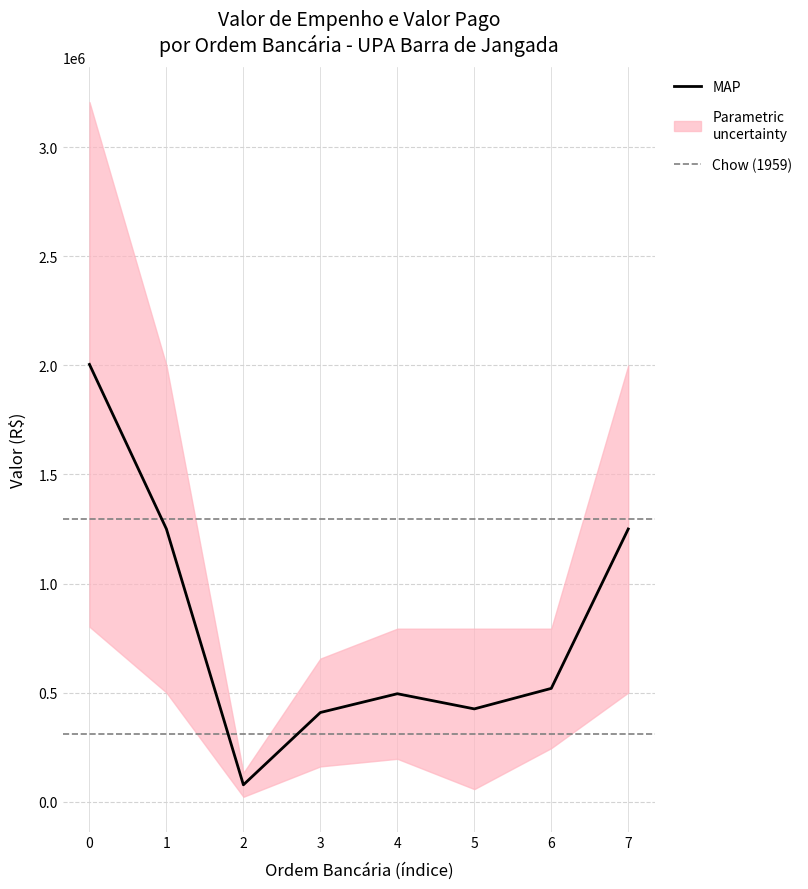

What is the label of the 6th point from the right?

2